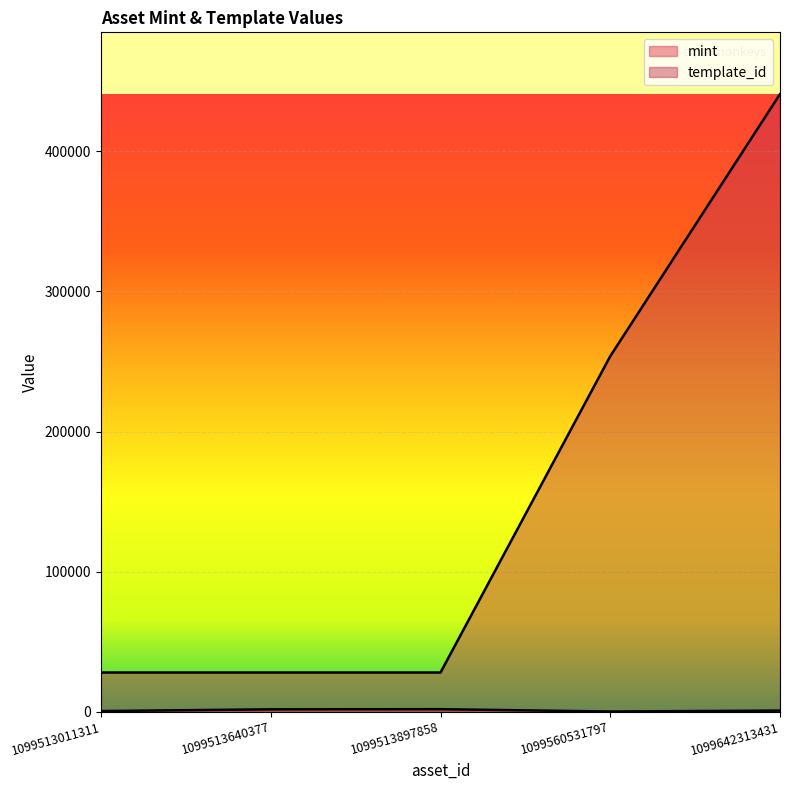

Rank the series at 1099513897858 from highest to lowest value.

template_id, mint